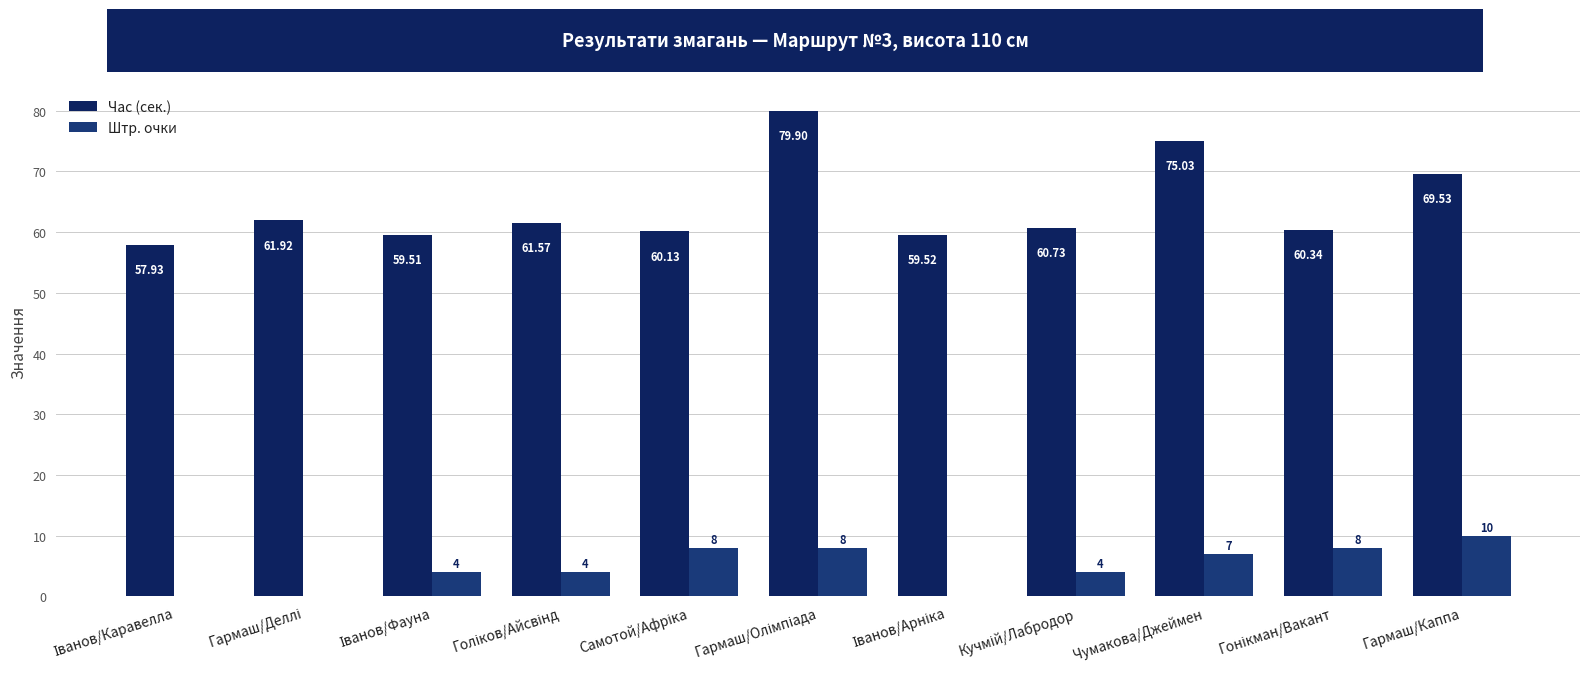

Which series has the largest range (max minus min)?

Час (сек.)